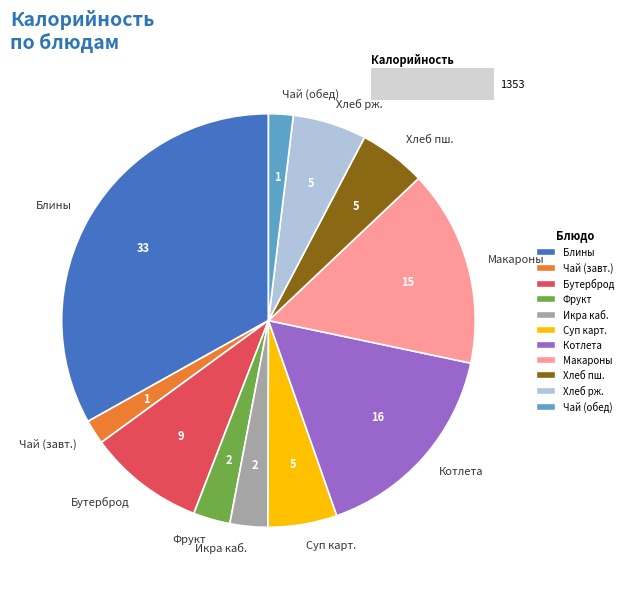

To the nearest percent, what is the combined percentage of Хлеб пшеничный and Фрукт?

8%